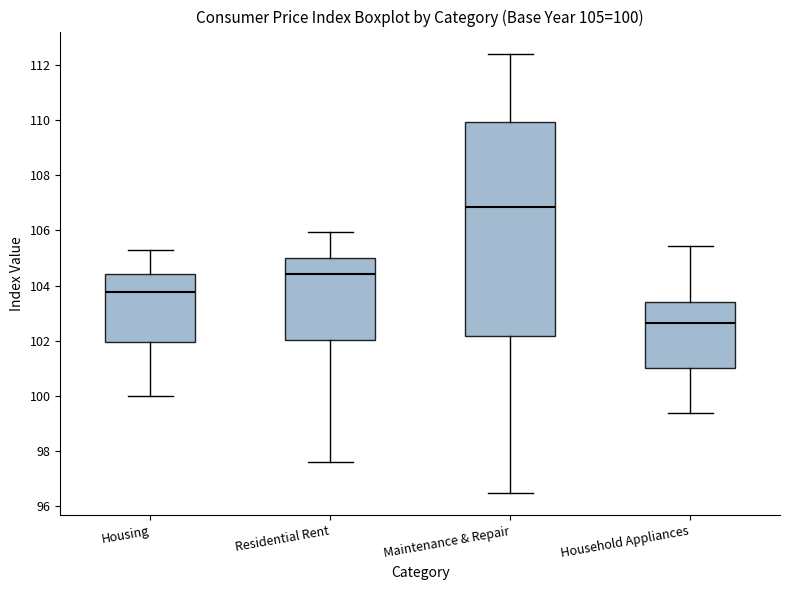

Which box is the tallest, from its lower edge to its upper edge?

Maintenance & Repair